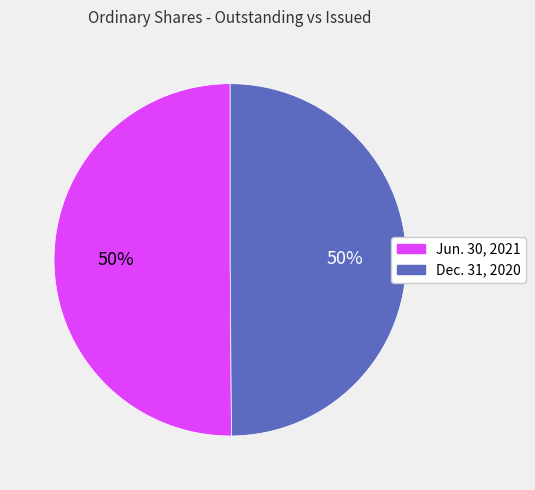

To the nearest percent, what is the average slice percentage?

50%